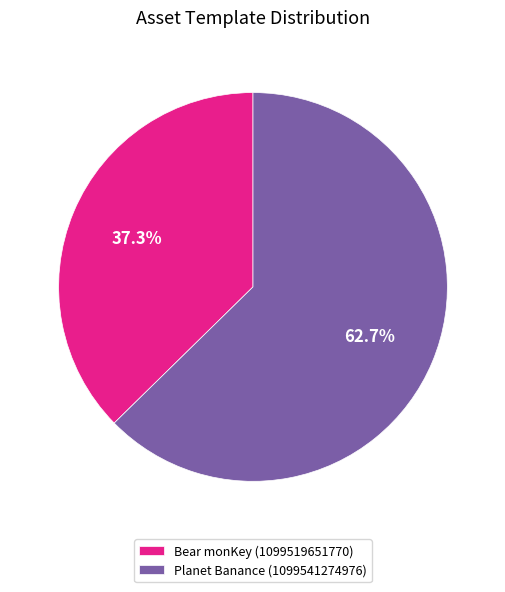

To the nearest percent, what portion does Bear monKey (1099519651770) represent?

37%